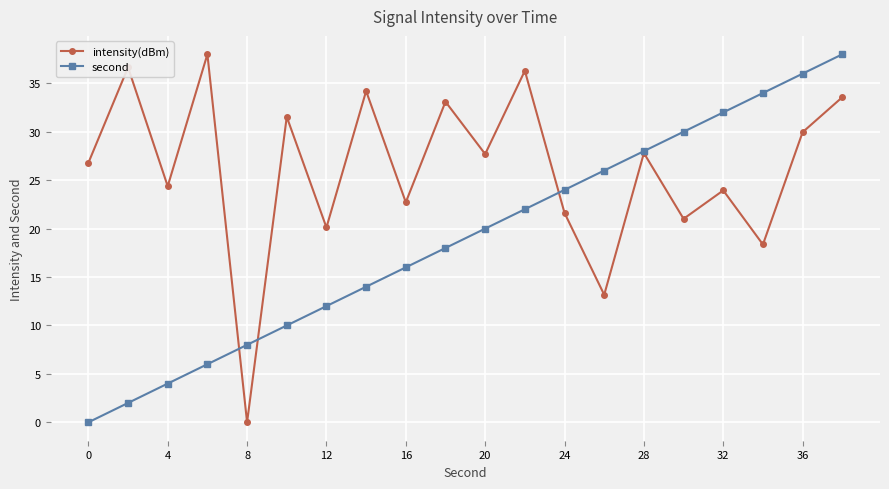

What is the value of the second point at the 12th from the left?

22.0